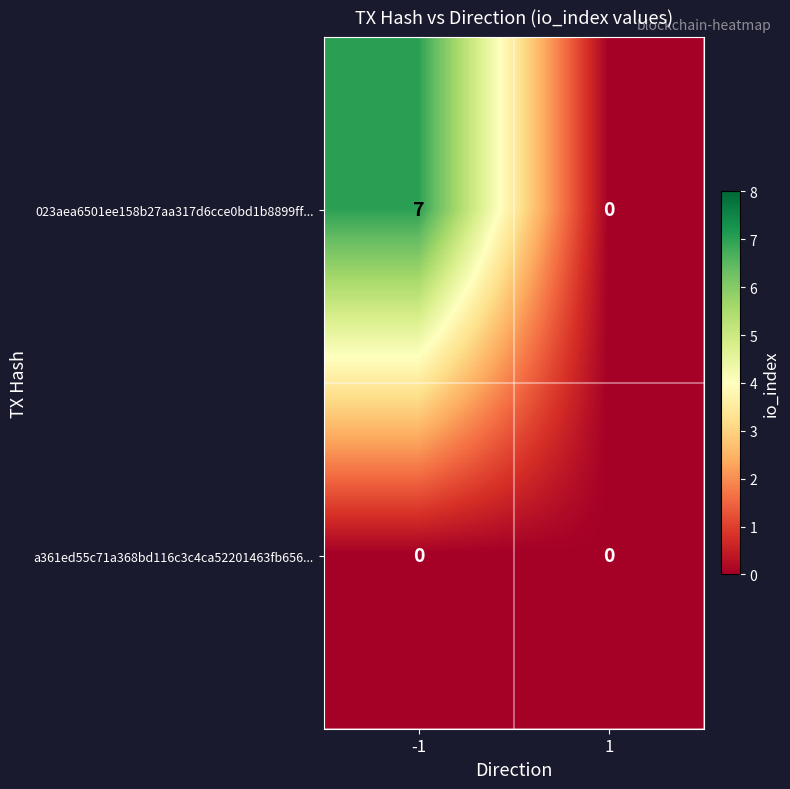

What is the sum of the 023aea6501ee158b27aa317d6cce0bd1b8899ff... values at 1 and -1?

7